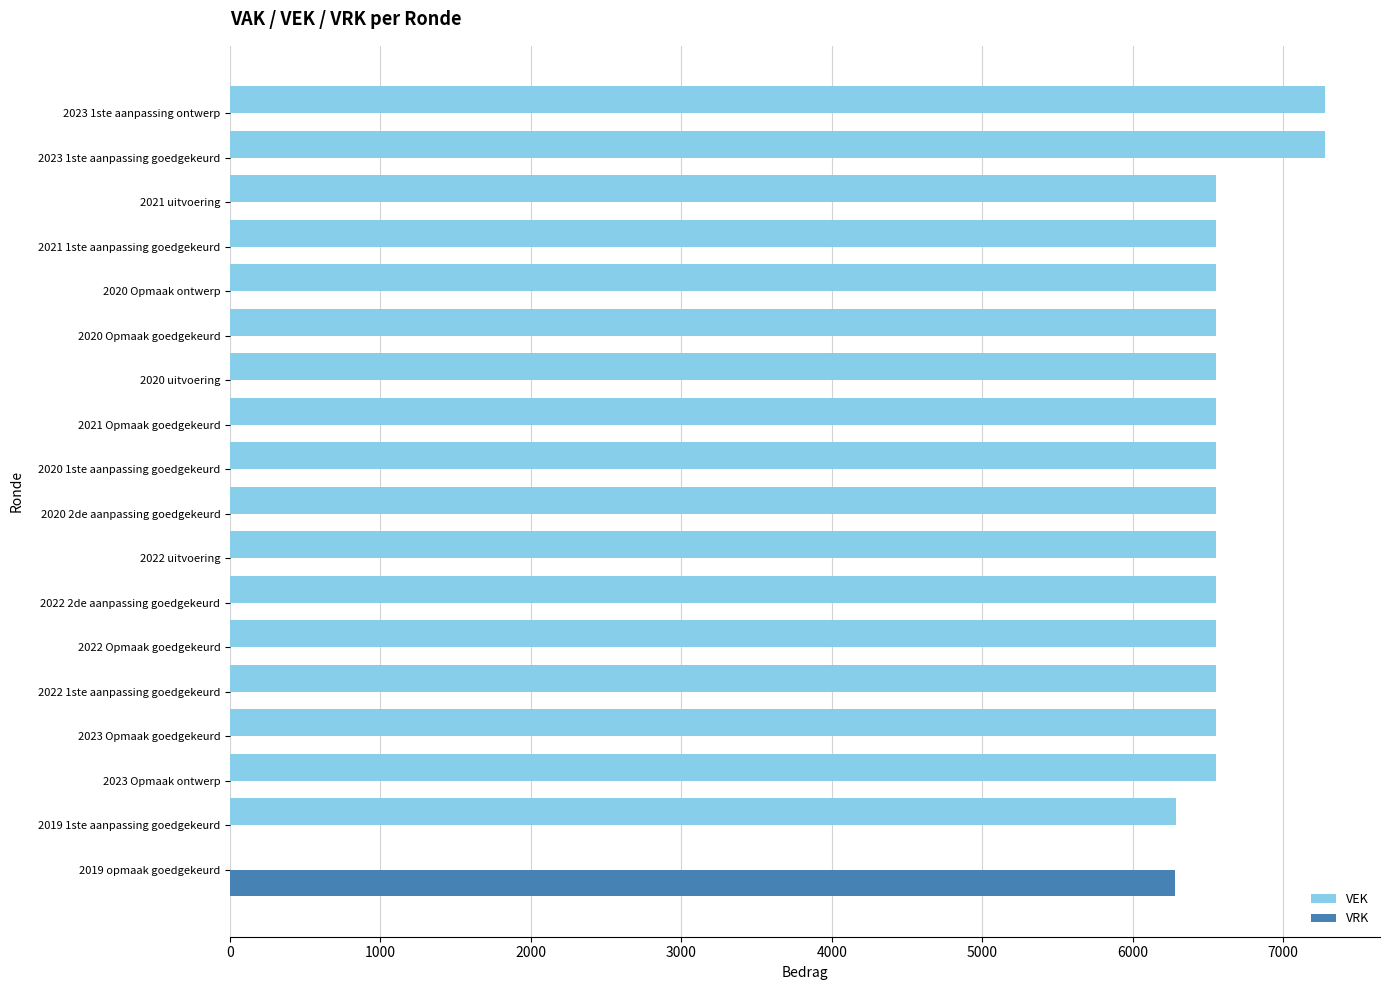

Which series has the largest total across all categories?

VEK